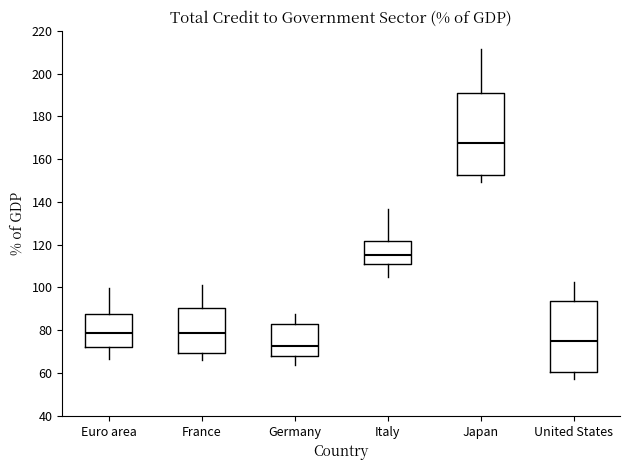

Reading left to right, read every box against the y-axis: the position of its median line, the range the box covers, and the ends of its whiskers. The values are not printed on the chart, so give them approximately, as read against the axis.

Euro area: median 78, box 72 to 88, whiskers 66 to 100
France: median 78, box 70 to 90, whiskers 66 to 102
Germany: median 72, box 68 to 84, whiskers 64 to 88
Italy: median 116, box 112 to 122, whiskers 106 to 136
Japan: median 168, box 152 to 190, whiskers 150 to 212
United States: median 76, box 60 to 94, whiskers 58 to 102